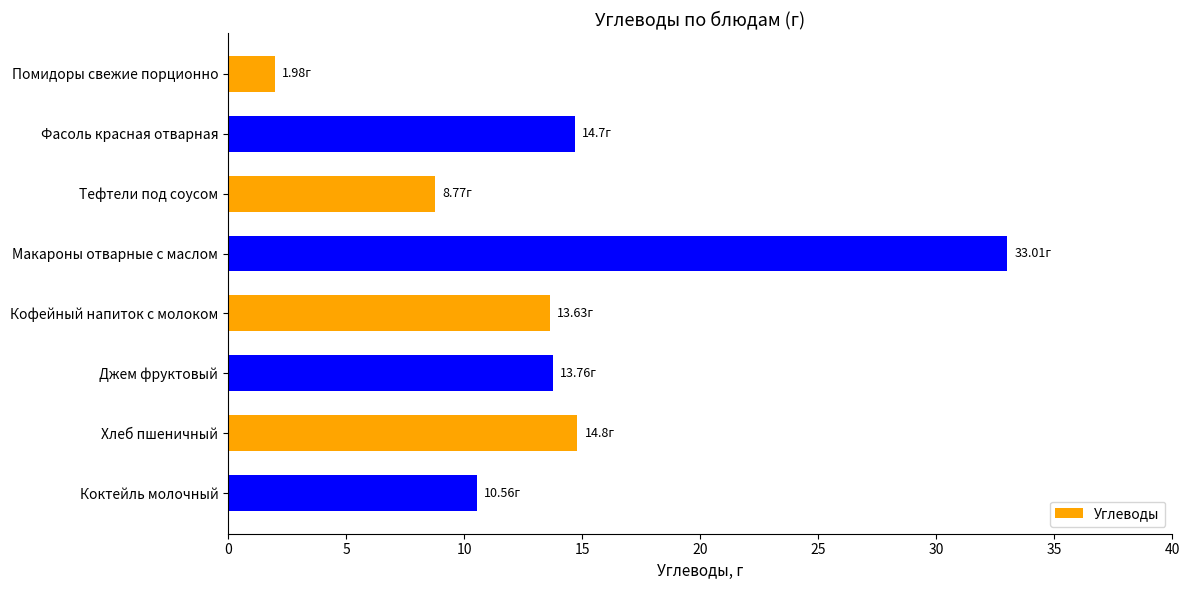

How many data points are less than 13?

3